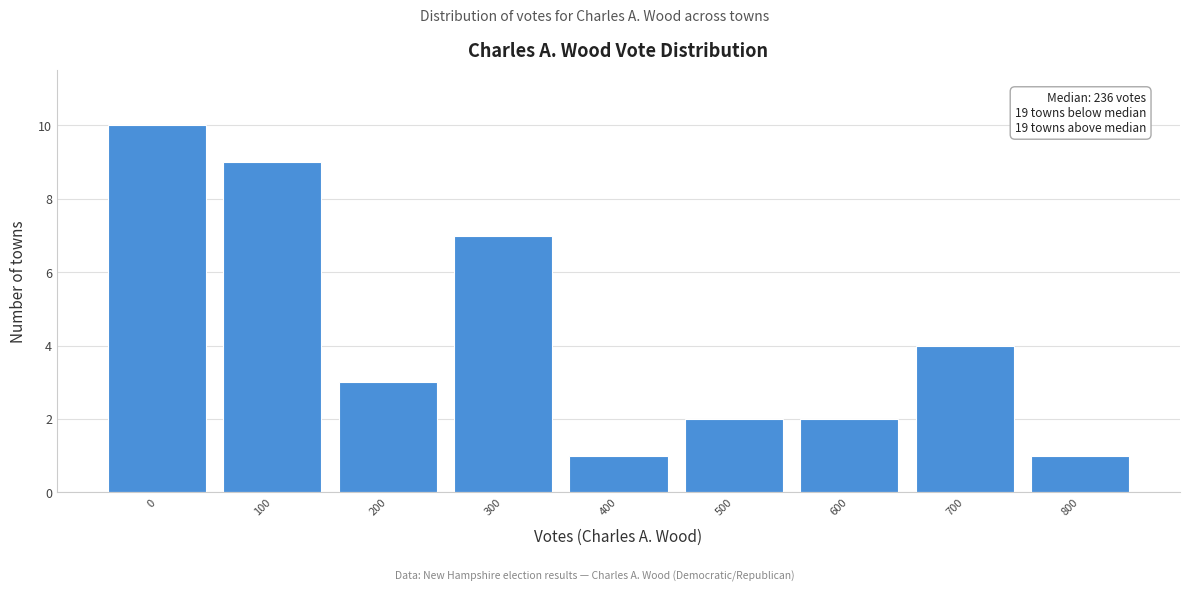

Reading left to right, transcribe all the data shown in this chart.

10	9	3	7	1	2	2	4	1